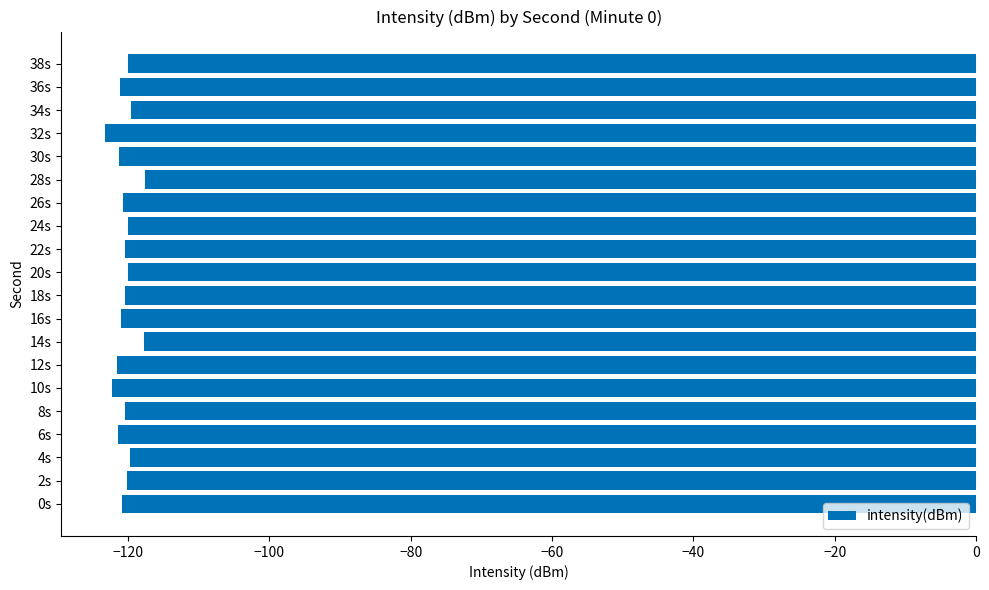

What is the maximum value shown in the chart?

-117.6